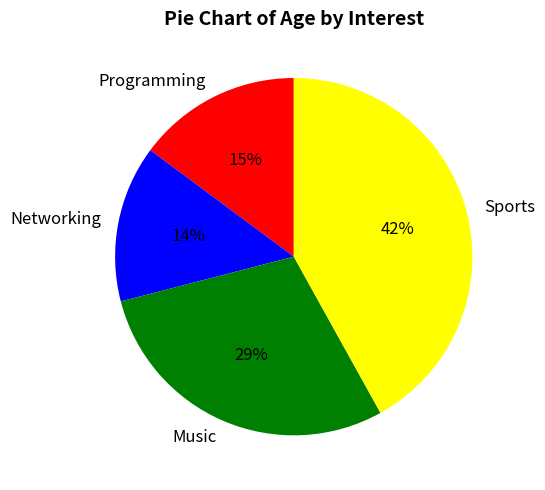

True or false: Sports accounts for 42% of the total.

True